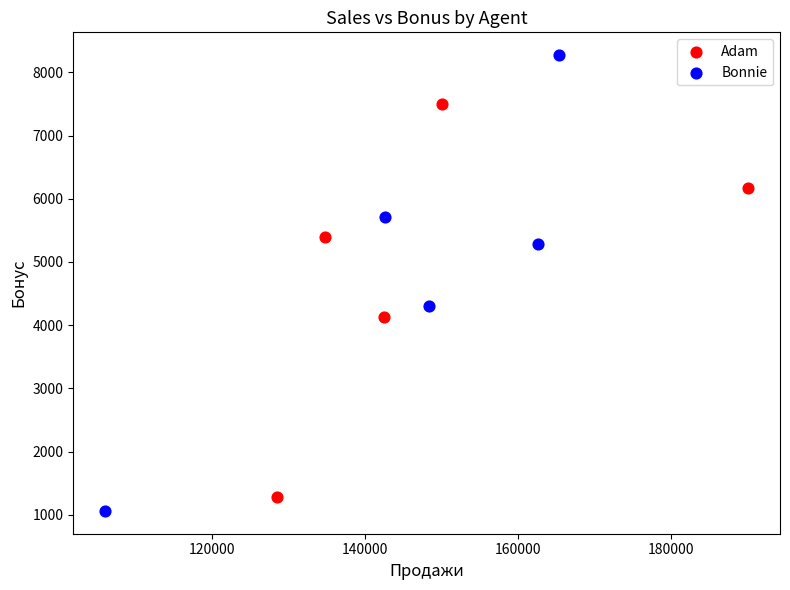

Which series reaches the maximum Y coordinate?

Bonnie